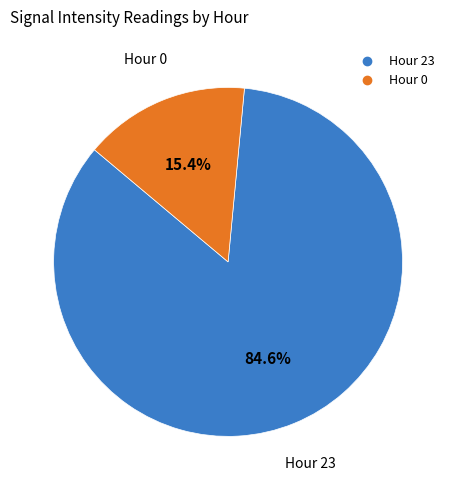

Combined, do Hour 23 and Hour 0 account for over 50%?

Yes